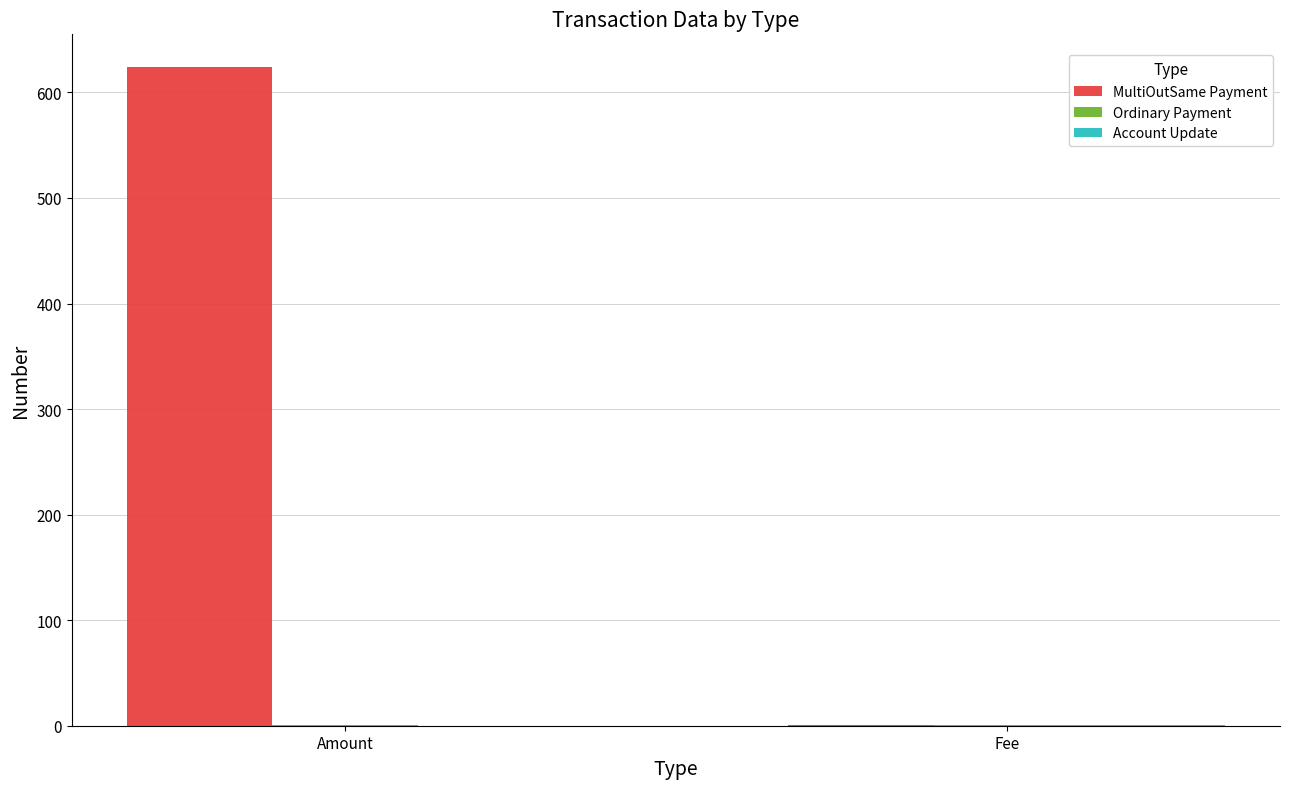

Which series changed the most between Amount and Fee?

MultiOutSame Payment